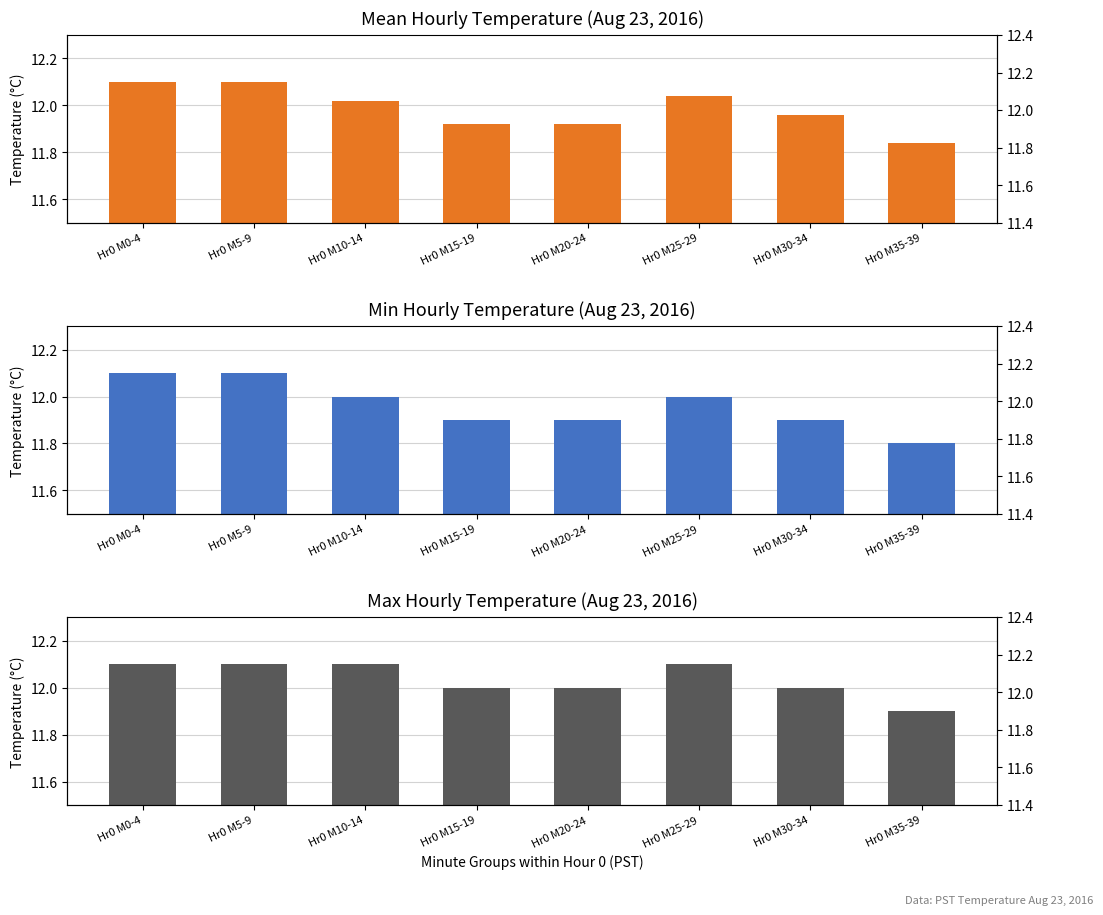

Rank the series by their maximum value, from highest to lowest.

Mean Temperature, Min Temperature, Max Temperature